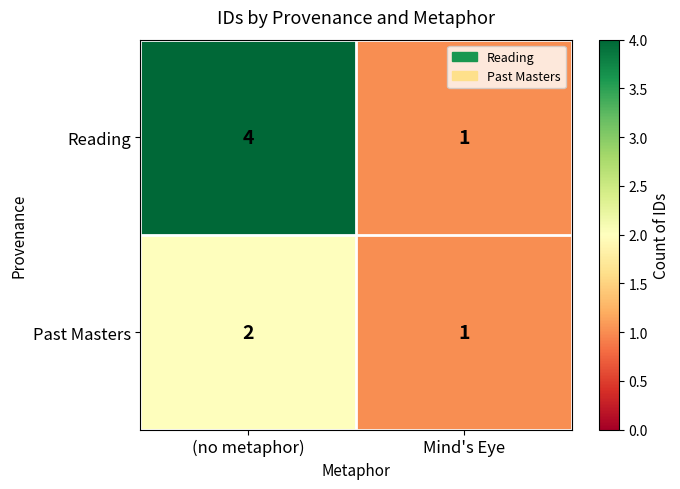

What is the sum of the Reading values at (no metaphor) and Mind's Eye?

5